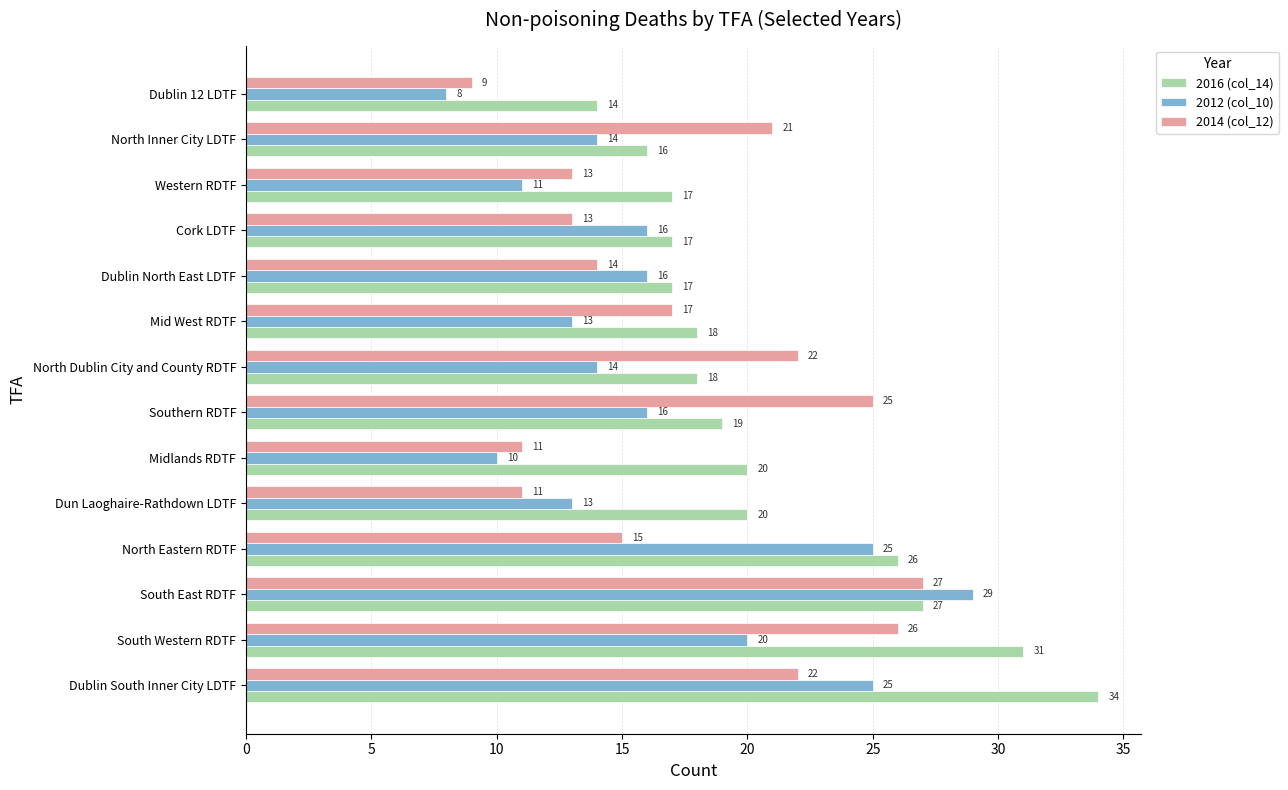

What is the approximate value of 2016 (col_14) at Dublin North East LDTF, to the nearest 5?

15